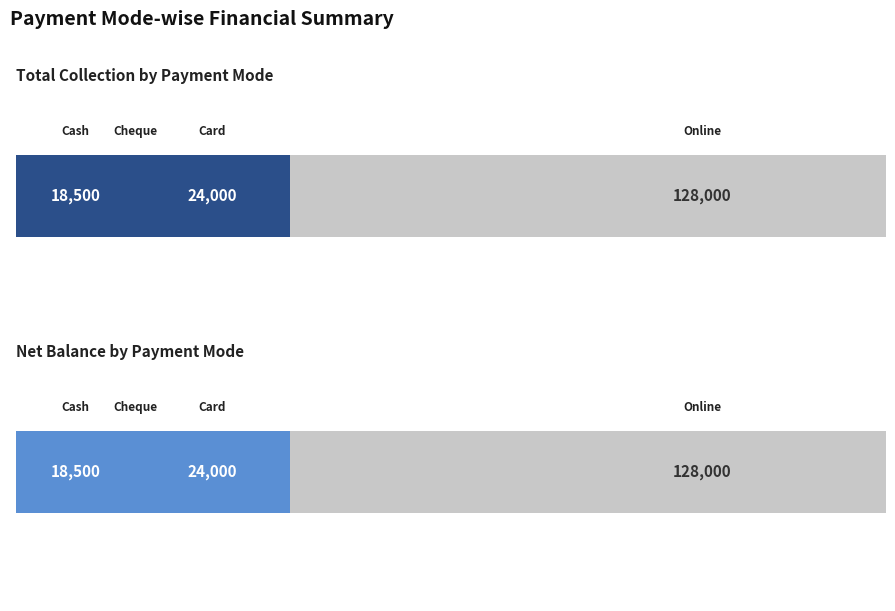

Does the chart contain any negative values?

No